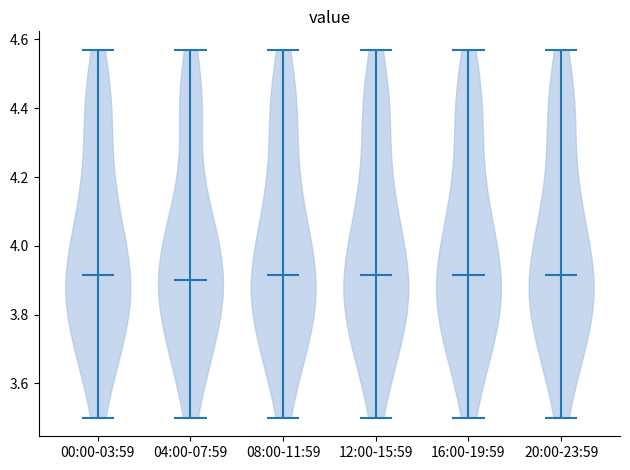

Reading left to right, read every violin against the y-axis: where its median line is, and the lowest and highest points it reaches. The values are not printed on the chart, so give them approximately, as read against the axis.

00:00-03:59: median line 3.92, lowest point 3.50, highest point 4.58
04:00-07:59: median line 3.90, lowest point 3.50, highest point 4.58
08:00-11:59: median line 3.92, lowest point 3.50, highest point 4.58
12:00-15:59: median line 3.92, lowest point 3.50, highest point 4.58
16:00-19:59: median line 3.92, lowest point 3.50, highest point 4.58
20:00-23:59: median line 3.92, lowest point 3.50, highest point 4.58